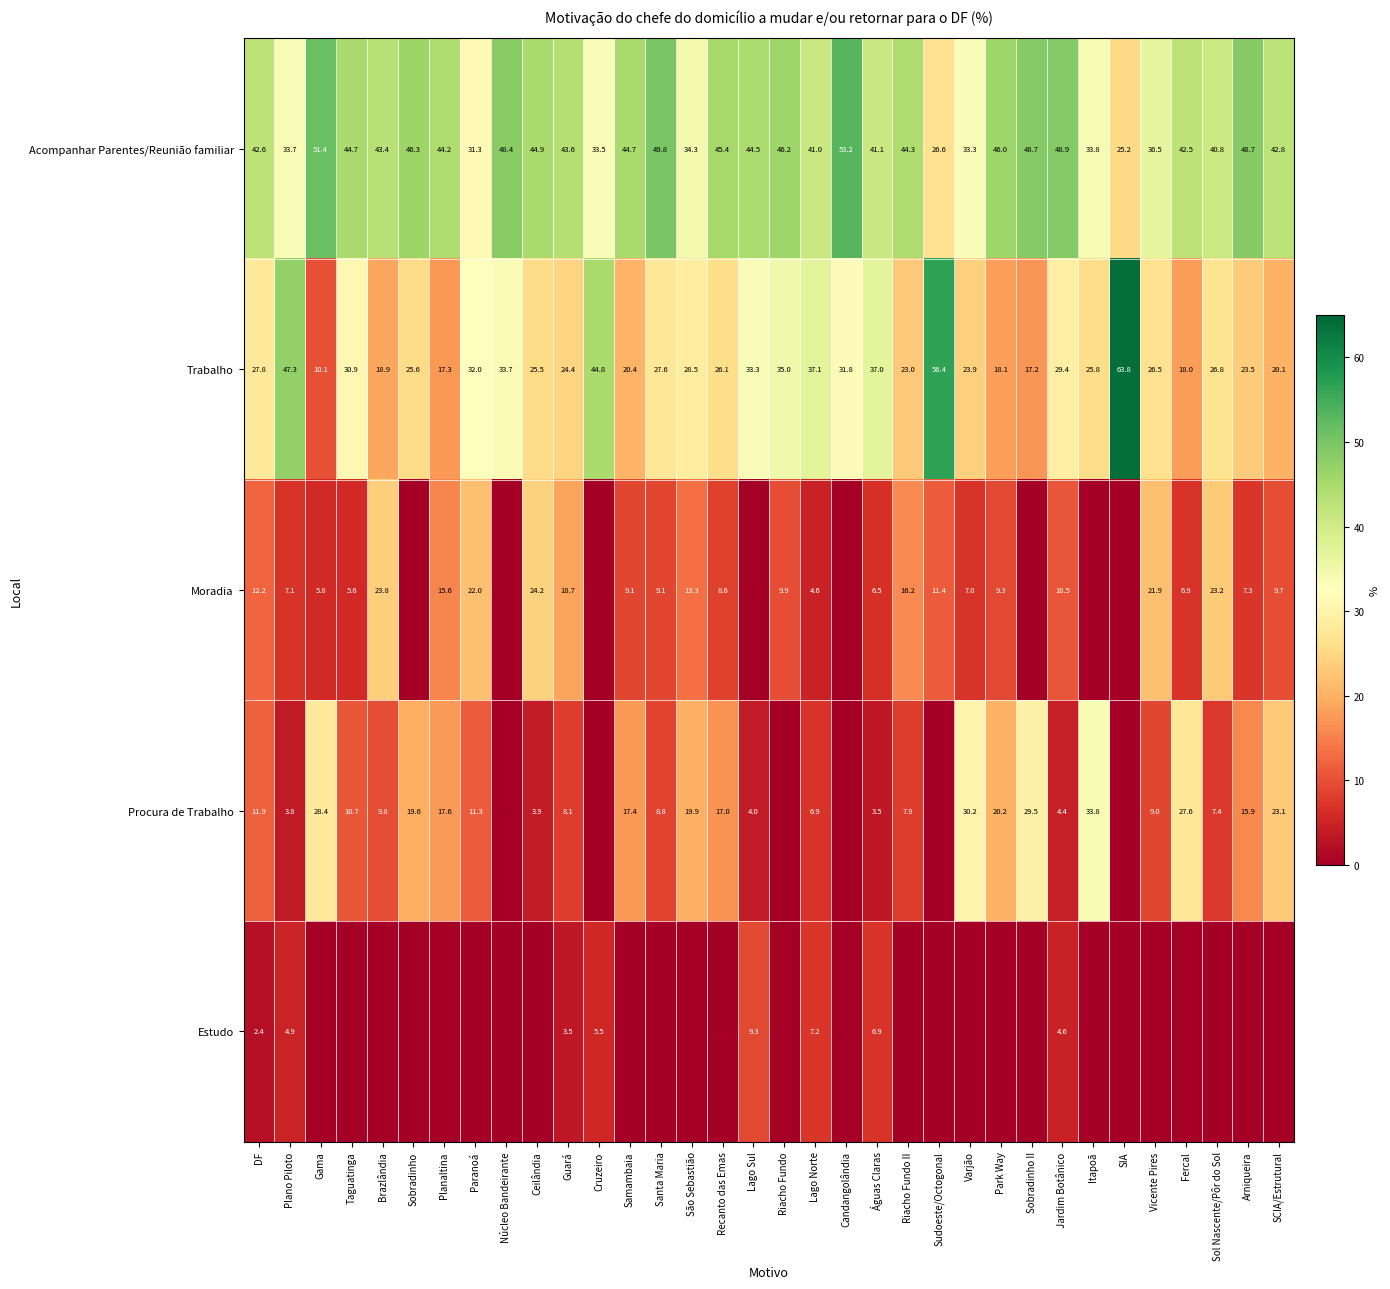

True or false: Procura de Trabalho has a value of 27.6 at Samambaia.

False